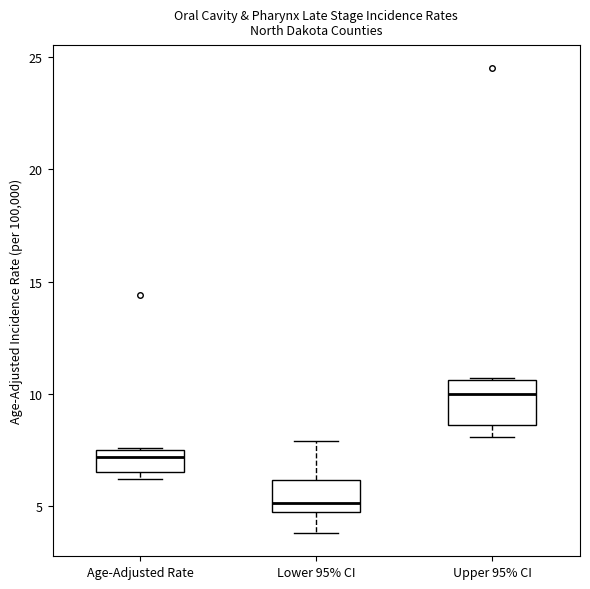

Reading left to right, transcribe this box plot: for each box, give where its median line is, the range the box spans, and where its two whiskers end, as read against the y-axis. The values are not printed on the chart, so give them approximately, as read against the axis.

Age-Adjusted Rate: median 7.0, box 6.5 to 7.5, whiskers 6.0 to 7.5
Lower 95% CI: median 5.0, box 4.5 to 6.0, whiskers 4.0 to 8.0
Upper 95% CI: median 10.0, box 8.5 to 10.5, whiskers 8.0 to 10.5